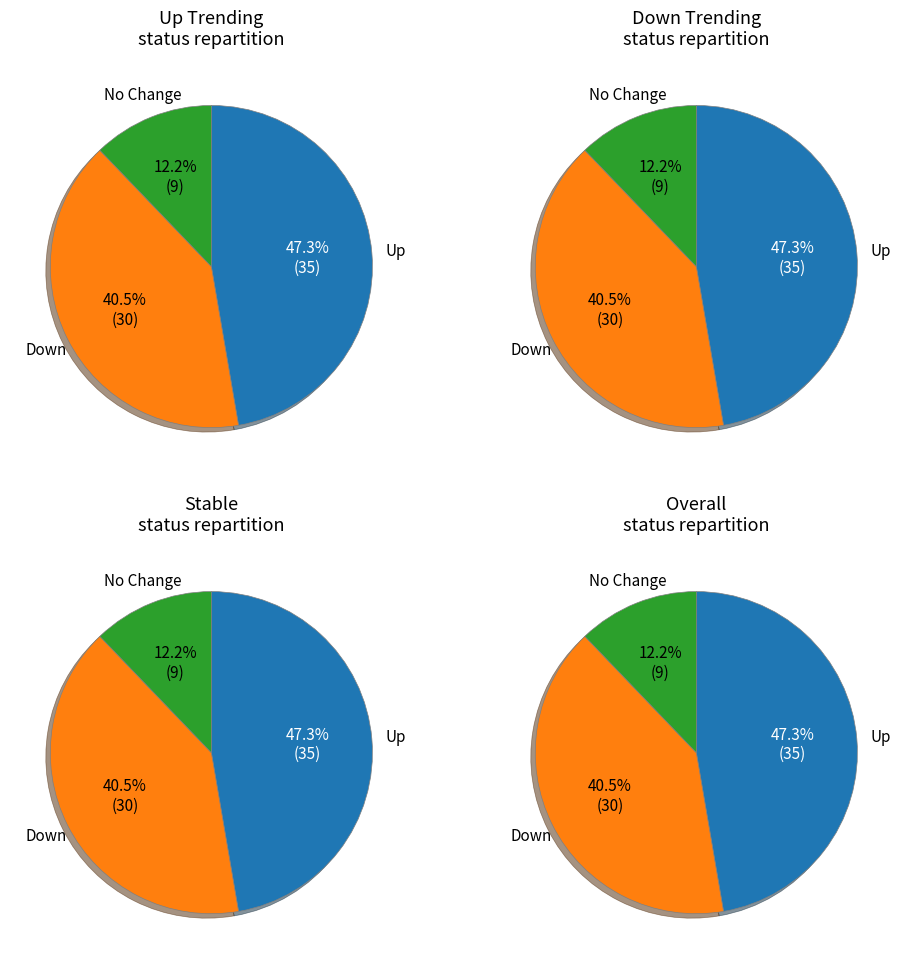

Is it true that up is 47% of the pie?

True